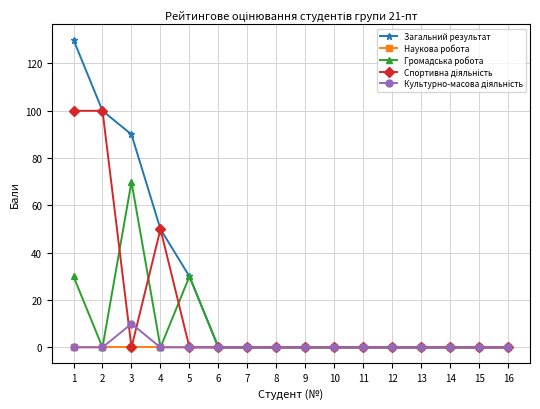

Is it true that Загальний результат equals -69 at 8?

False